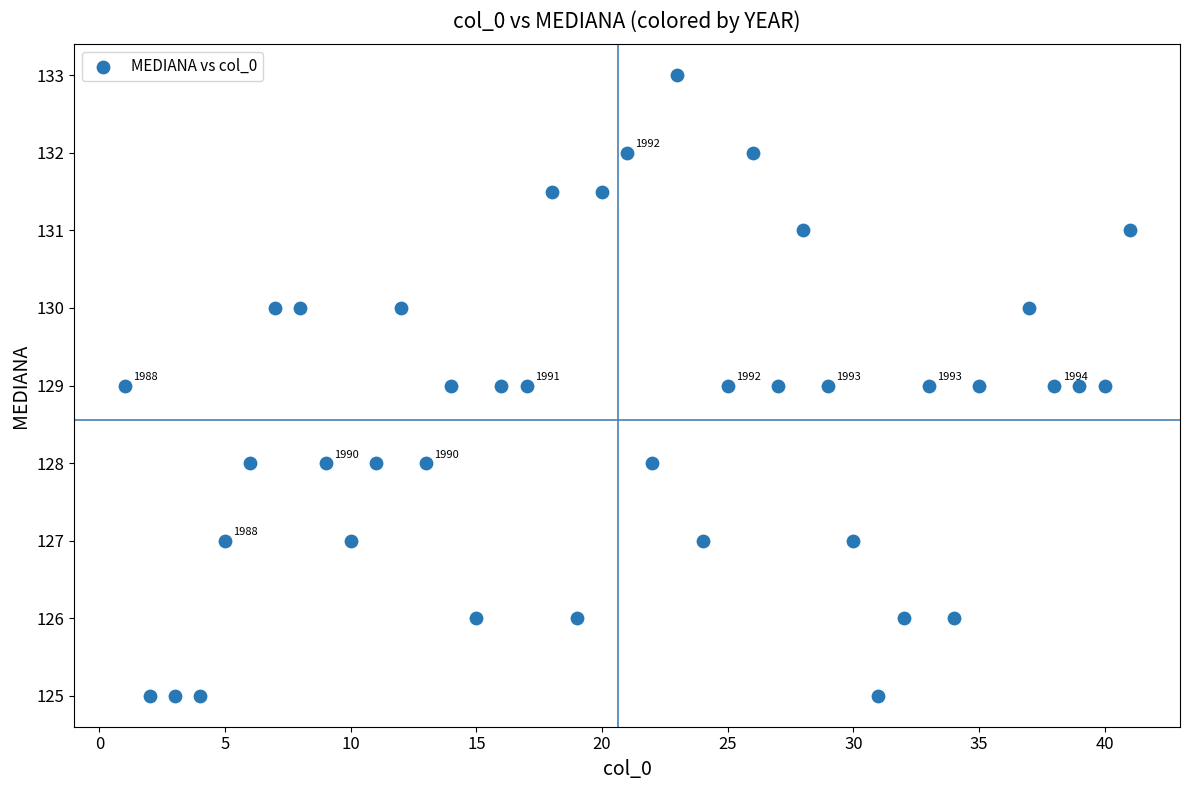

What is the range of Y values (max minus min)?

8.0